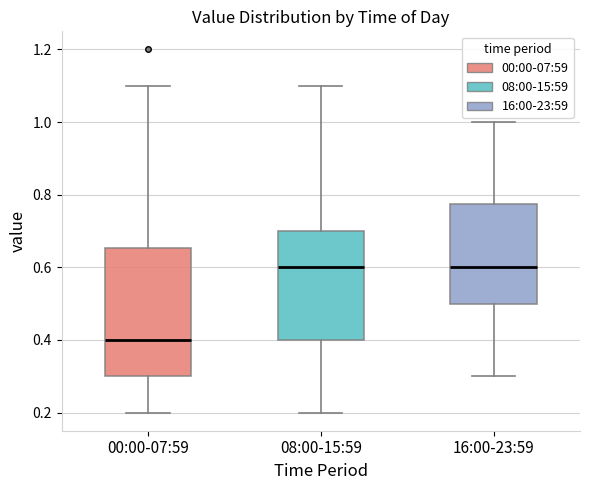

Reading left to right, read every box against the y-axis: the position of its median line, the range the box covers, and the ends of its whiskers. The values are not printed on the chart, so give them approximately, as read against the axis.

00:00-07:59: median 0.40, box 0.30 to 0.66, whiskers 0.20 to 1.10
08:00-15:59: median 0.60, box 0.40 to 0.70, whiskers 0.20 to 1.10
16:00-23:59: median 0.60, box 0.50 to 0.78, whiskers 0.30 to 1.00